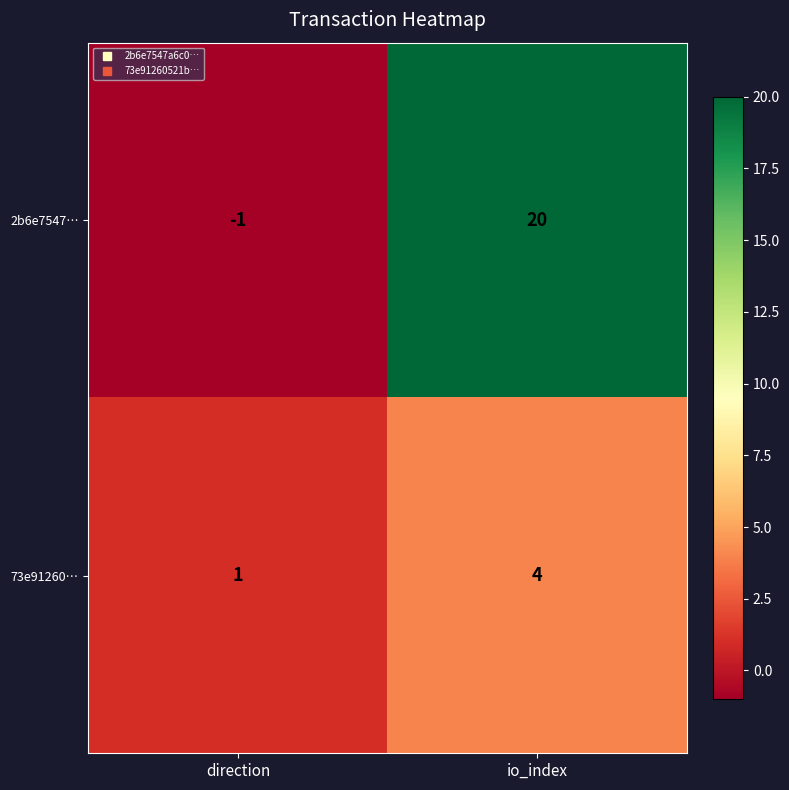

Which category has the highest value across all series?

io_index